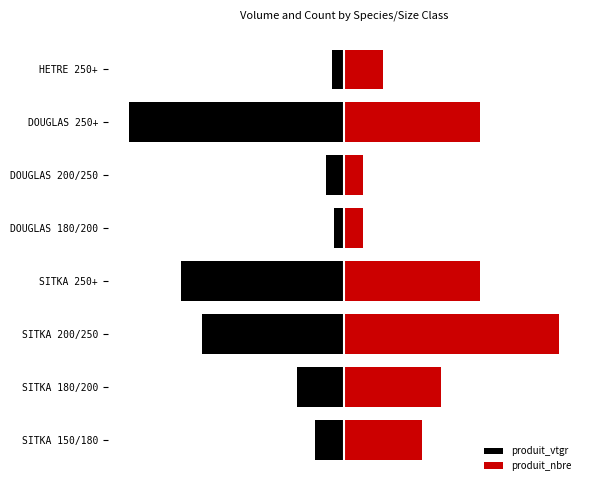

How many data points in produit_vtgr are above -13?

3